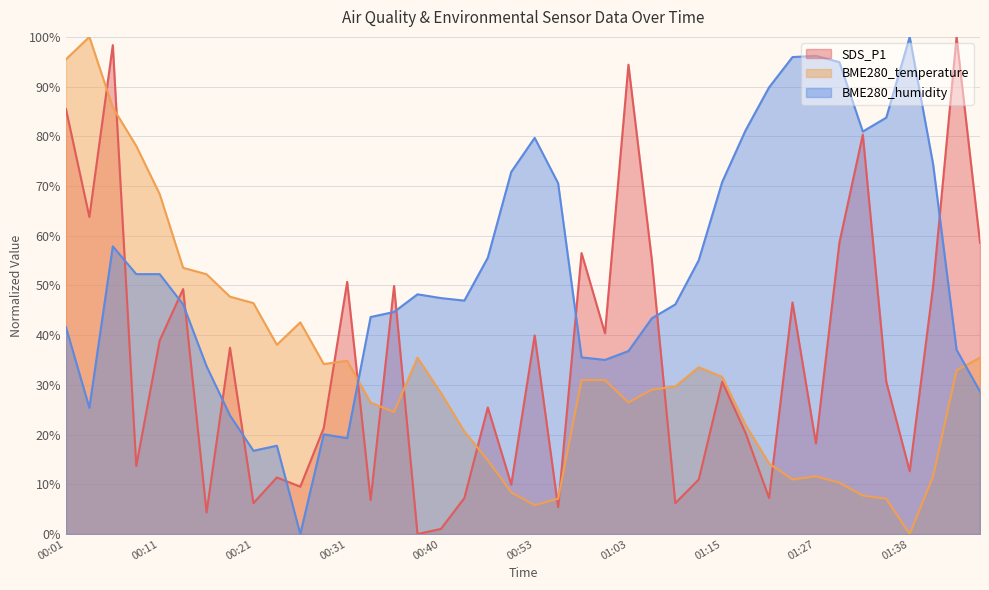

Which category has the highest value in the BME280_temperature series?

00:03